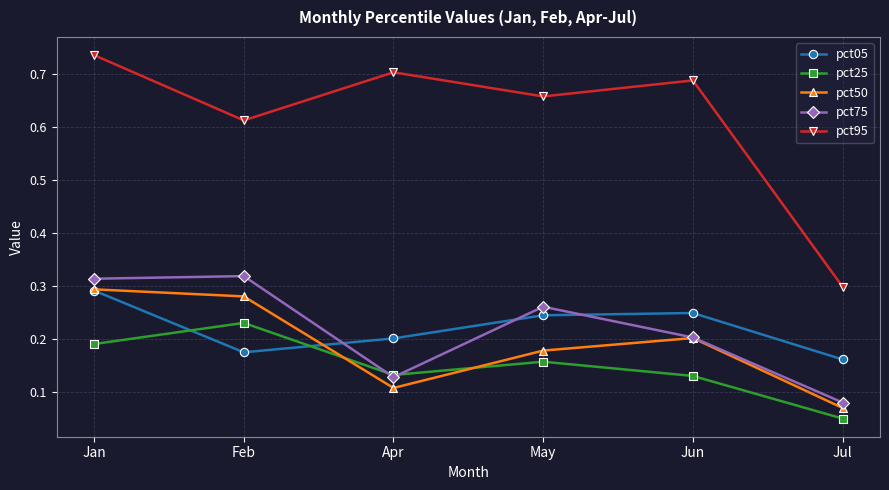

True or false: pct25 and pct05 cross at least once.

True